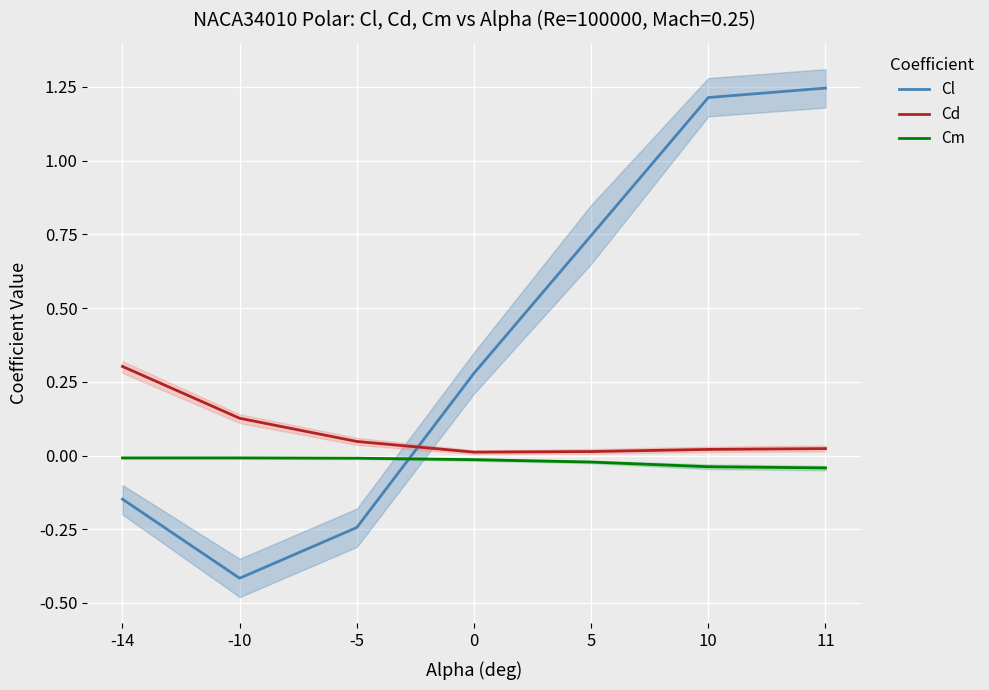

What is the difference between the maximum and minimum values in the Cd series?

0.3